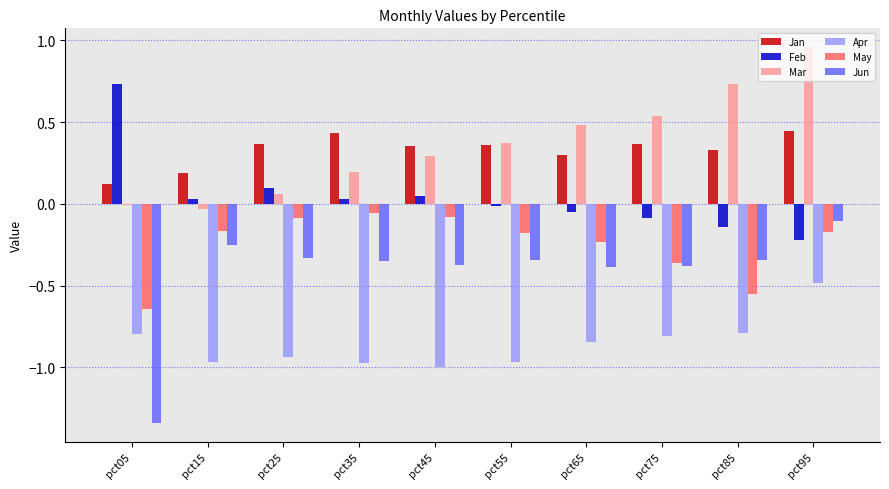

Which series has the largest range (max minus min)?

Jun